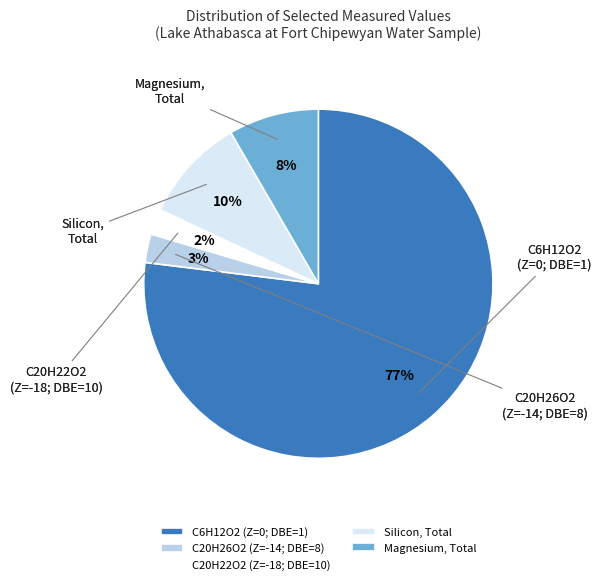

What is the ratio of the value at C20H22O2 (Z=-18; DBE=10) to the value at Magnesium, Total?

0.3